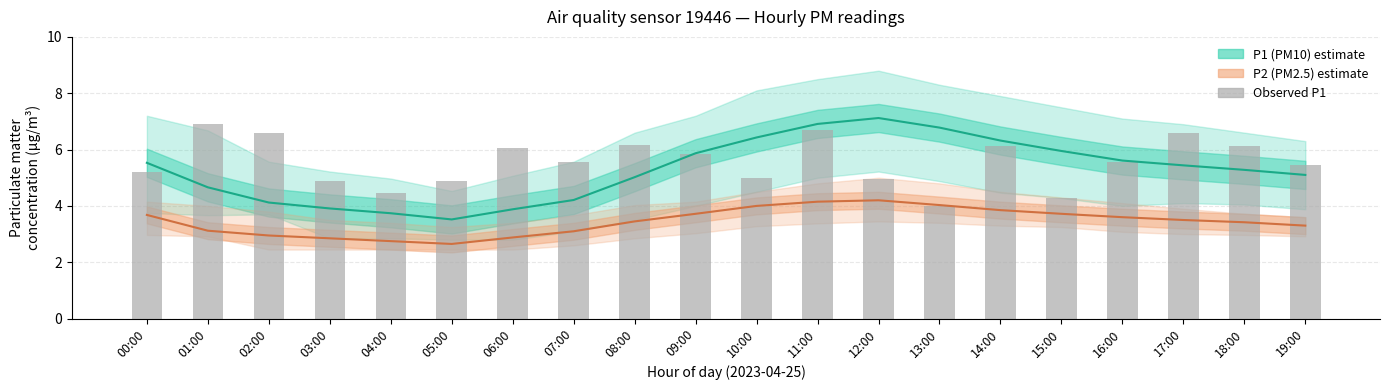

Are the bars grouped side by side (vs. stacked)?

Yes